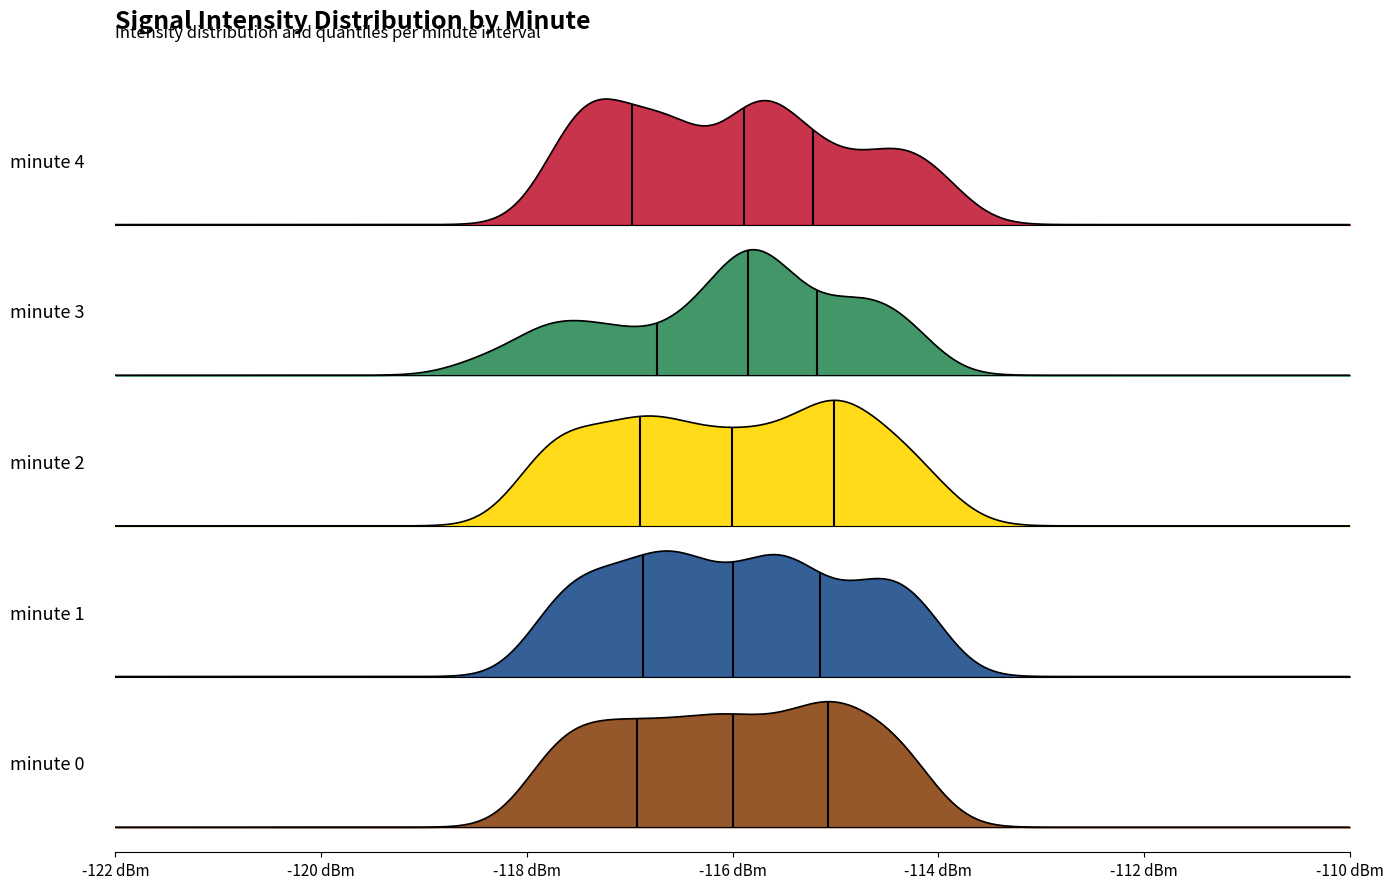

The minute_1 series shows -80.6 at minute_1. True or false?

False